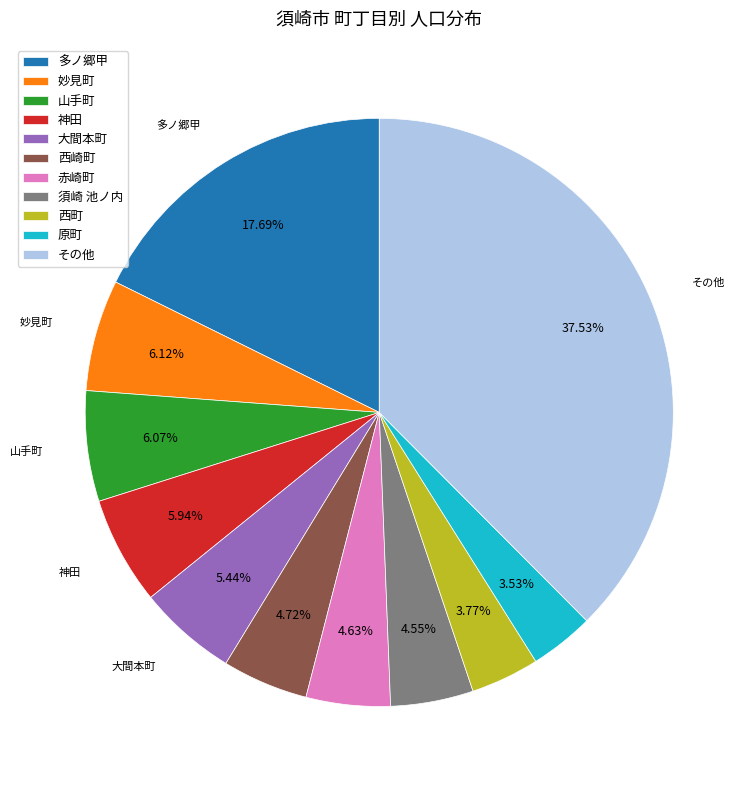

What is the ratio of the value at 山手町 to the value at 多ノ郷甲?

0.3